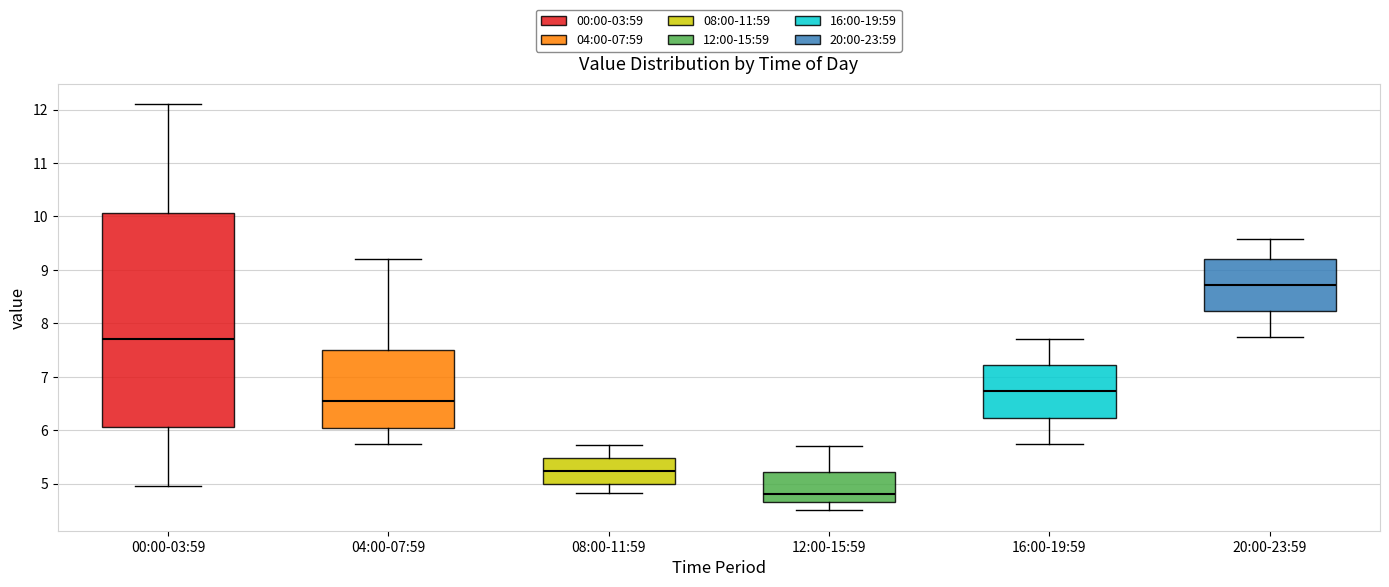

Reading left to right, read every box against the y-axis: the position of its median line, the range the box covers, and the ends of its whiskers. The values are not printed on the chart, so give them approximately, as read against the axis.

00:00-03:59: median 7.7, box 6.1 to 10.1, whiskers 5.0 to 12.1
04:00-07:59: median 6.5, box 6.0 to 7.5, whiskers 5.8 to 9.2
08:00-11:59: median 5.2, box 5.0 to 5.5, whiskers 4.8 to 5.7
12:00-15:59: median 4.8, box 4.7 to 5.2, whiskers 4.5 to 5.7
16:00-19:59: median 6.7, box 6.2 to 7.2, whiskers 5.8 to 7.7
20:00-23:59: median 8.7, box 8.2 to 9.2, whiskers 7.8 to 9.6